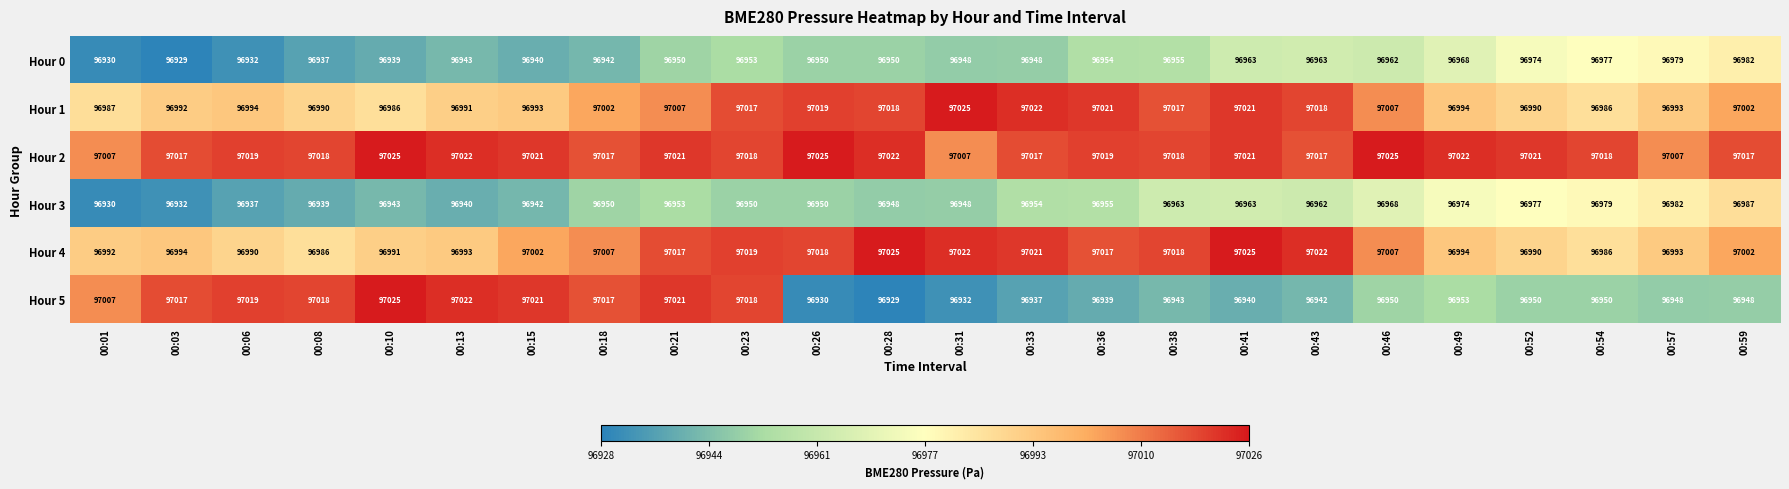

At how many categories does at least one series exceed 96998?

24